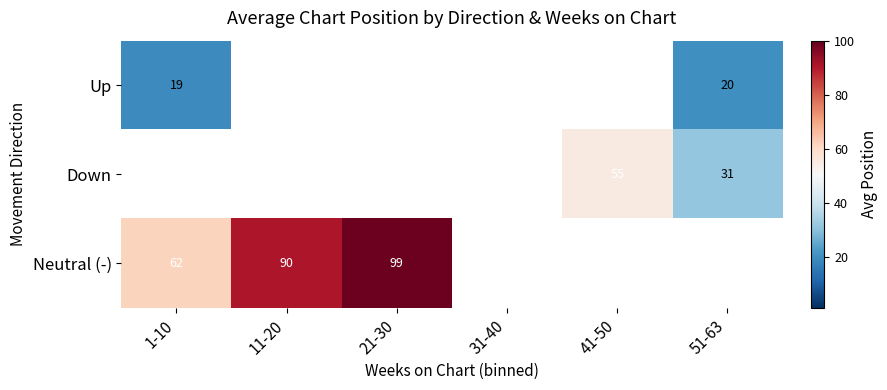

The Neutral (-) series shows 99 at 21-30. True or false?

True